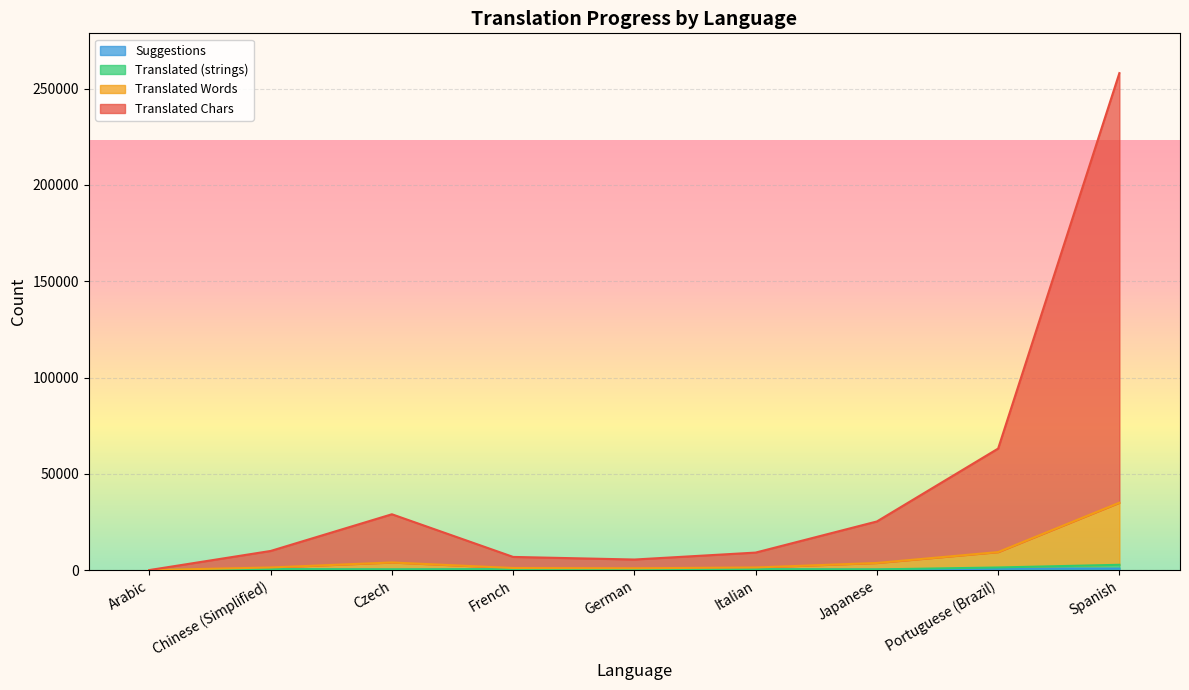

At which category is the sum across all series the highest?

Spanish